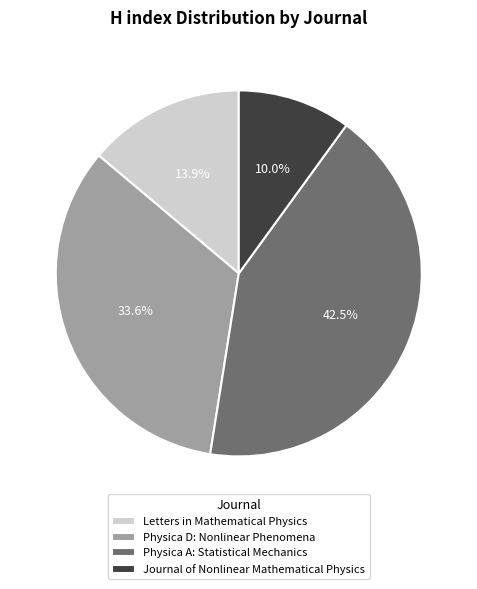

True or false: Letters in Mathematical Physics accounts for 14% of the total.

True